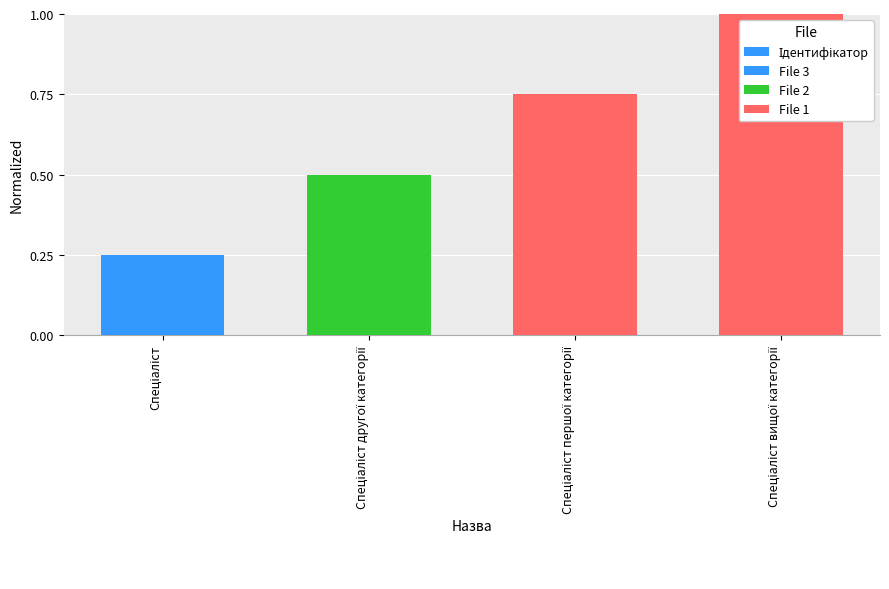

Reading right to left, what are all the values shown in this chart?

Спеціаліст вищої категорії=1.0	Спеціаліст першої категорії=0.8	Спеціаліст другої категорії=0.5	Спеціаліст=0.2